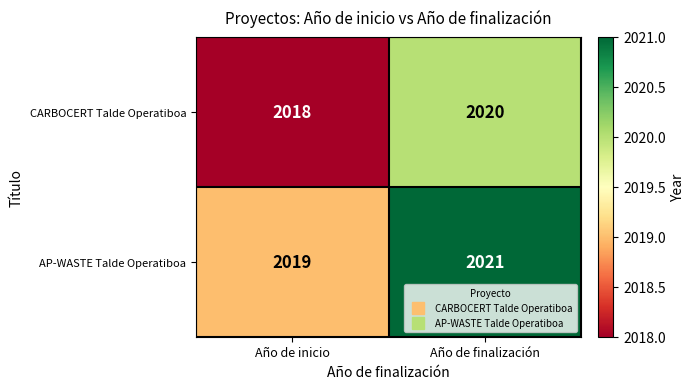

At which label is AP-WASTE Talde Operatiboa closest to 2020?

Año de inicio